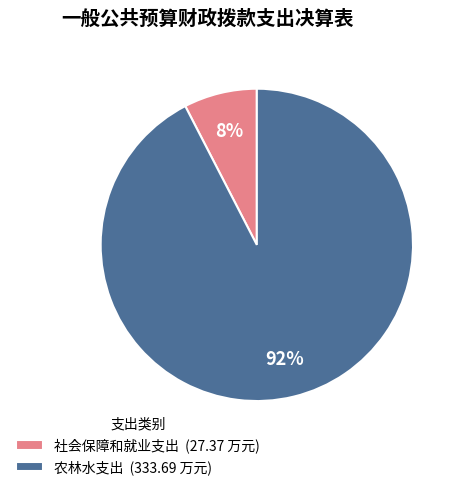

True or false: 农林水支出 accounts for 92% of the total.

True